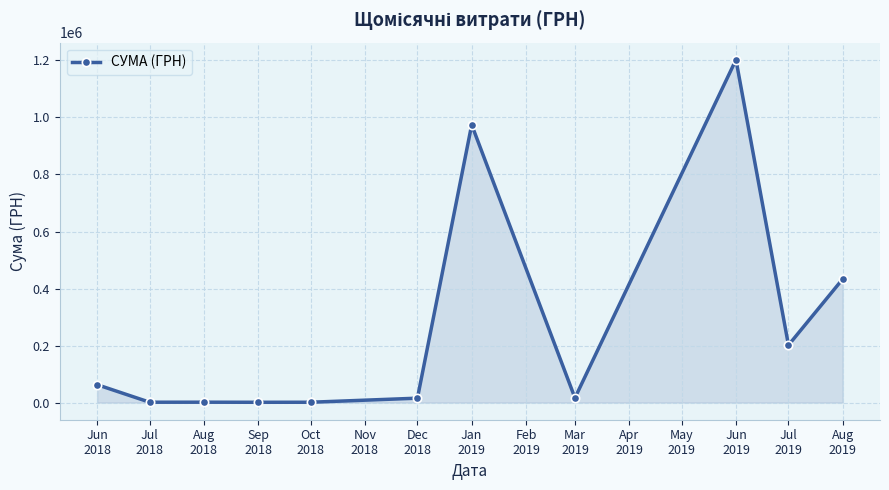

What is the greatest value displayed?

1202411.5